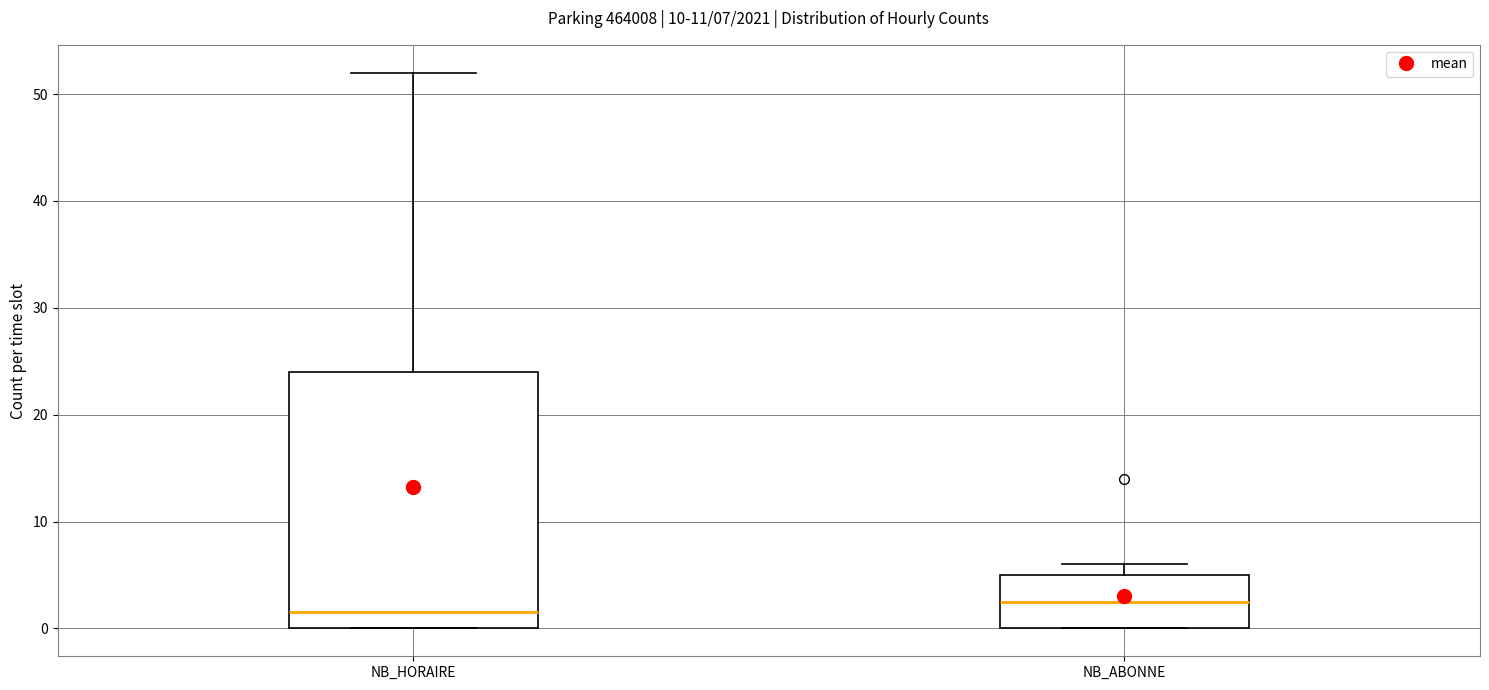

Which box has the lowest median line?

NB_HORAIRE